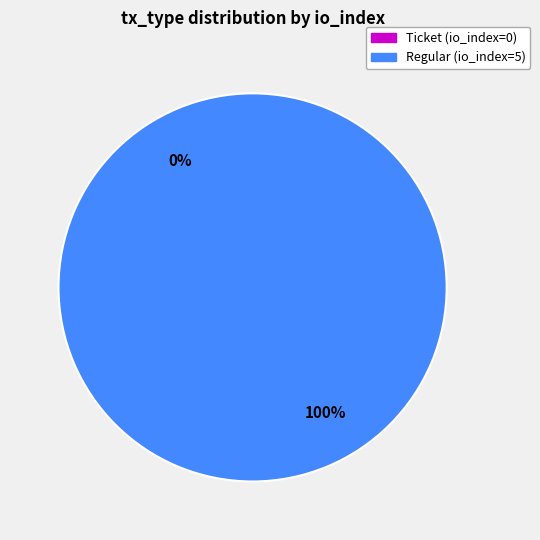

What percentage do Ticket and Regular together represent?

100.0%